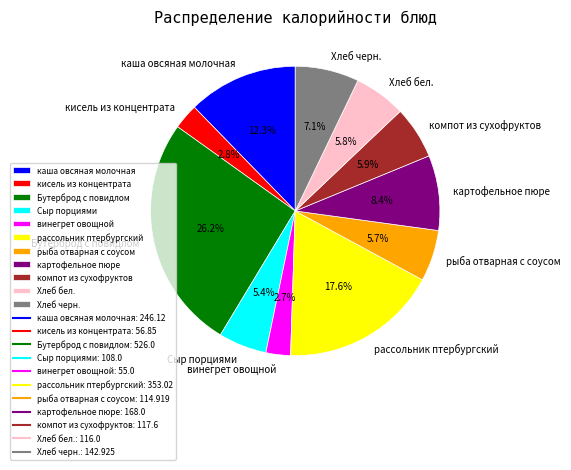

To the nearest percent, what percentage of the pie is рыба отварная с соусом?

6%